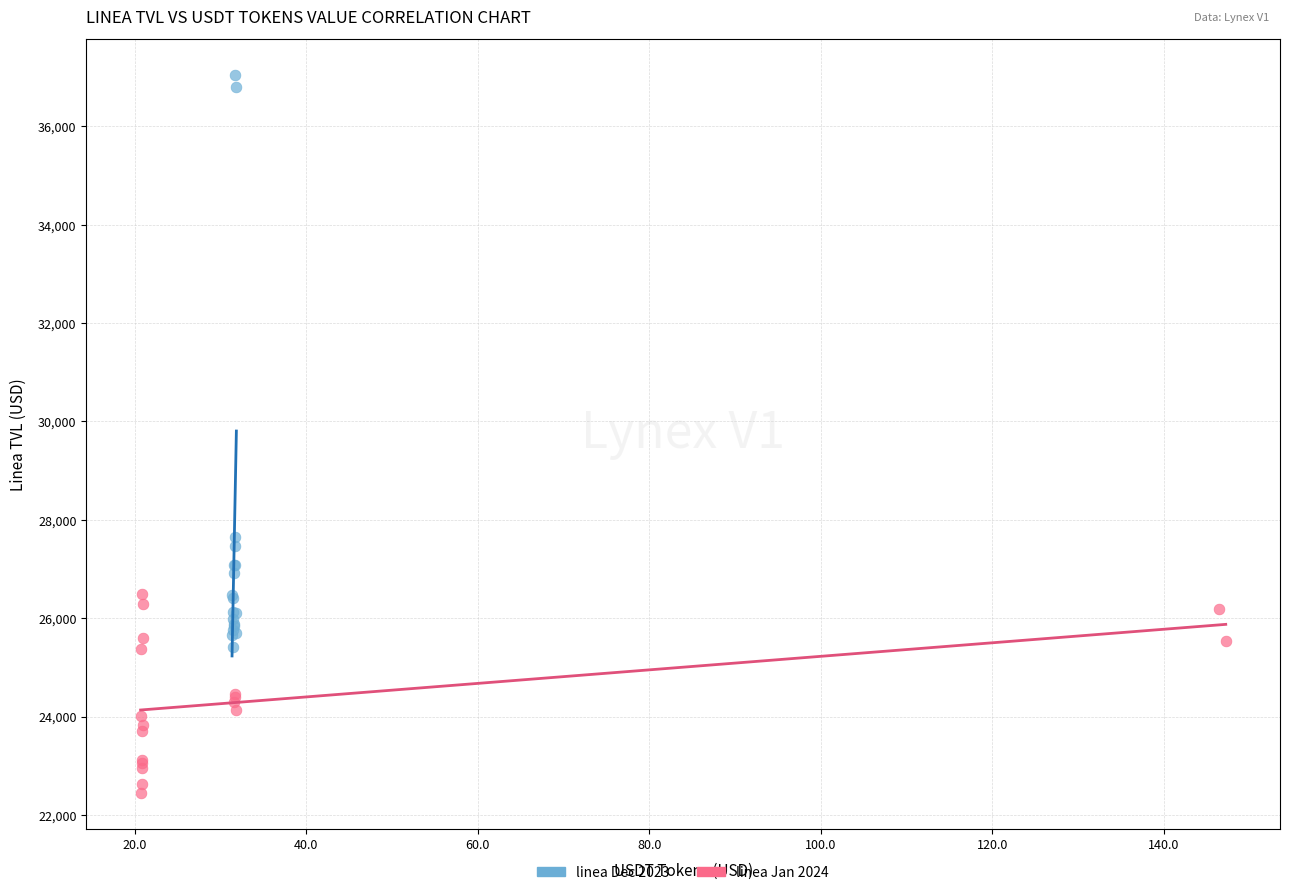

Which series has the largest Y range (max minus min)?

linea Dec 2023